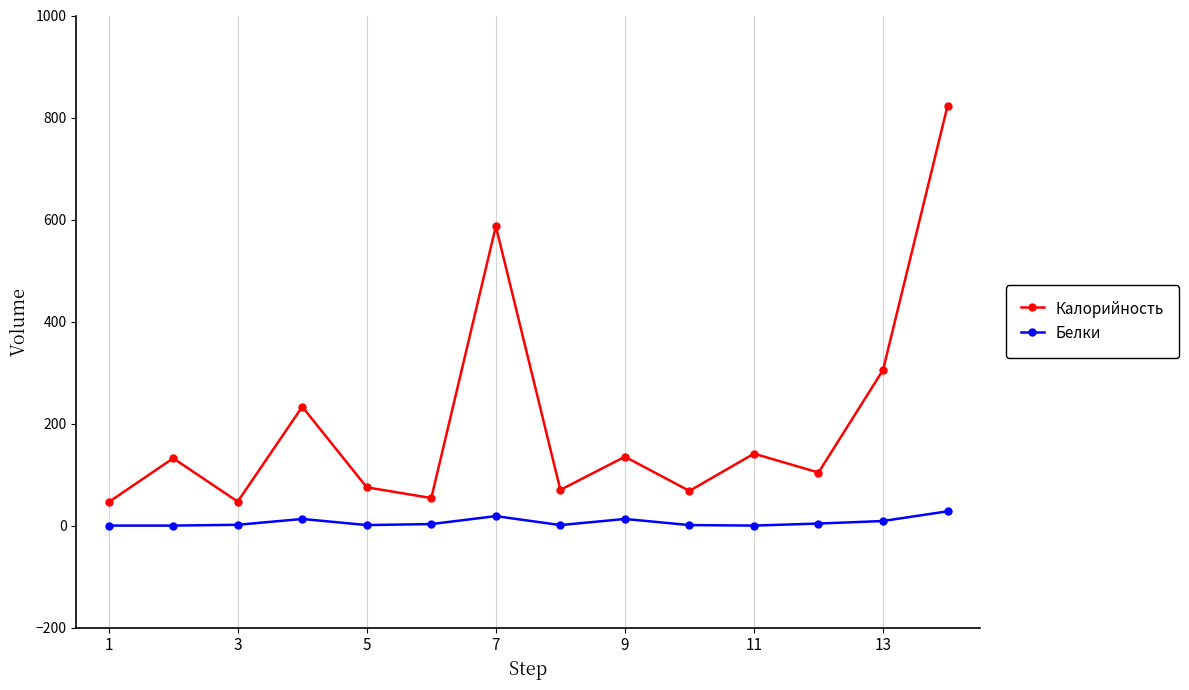

List the series in order of their overall mean, lowest first.

Белки, Калорийность